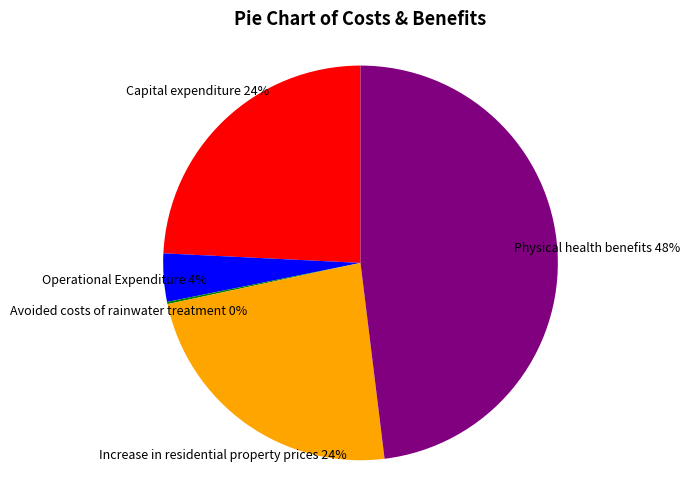

To the nearest percent, what is the average slice percentage?

20%